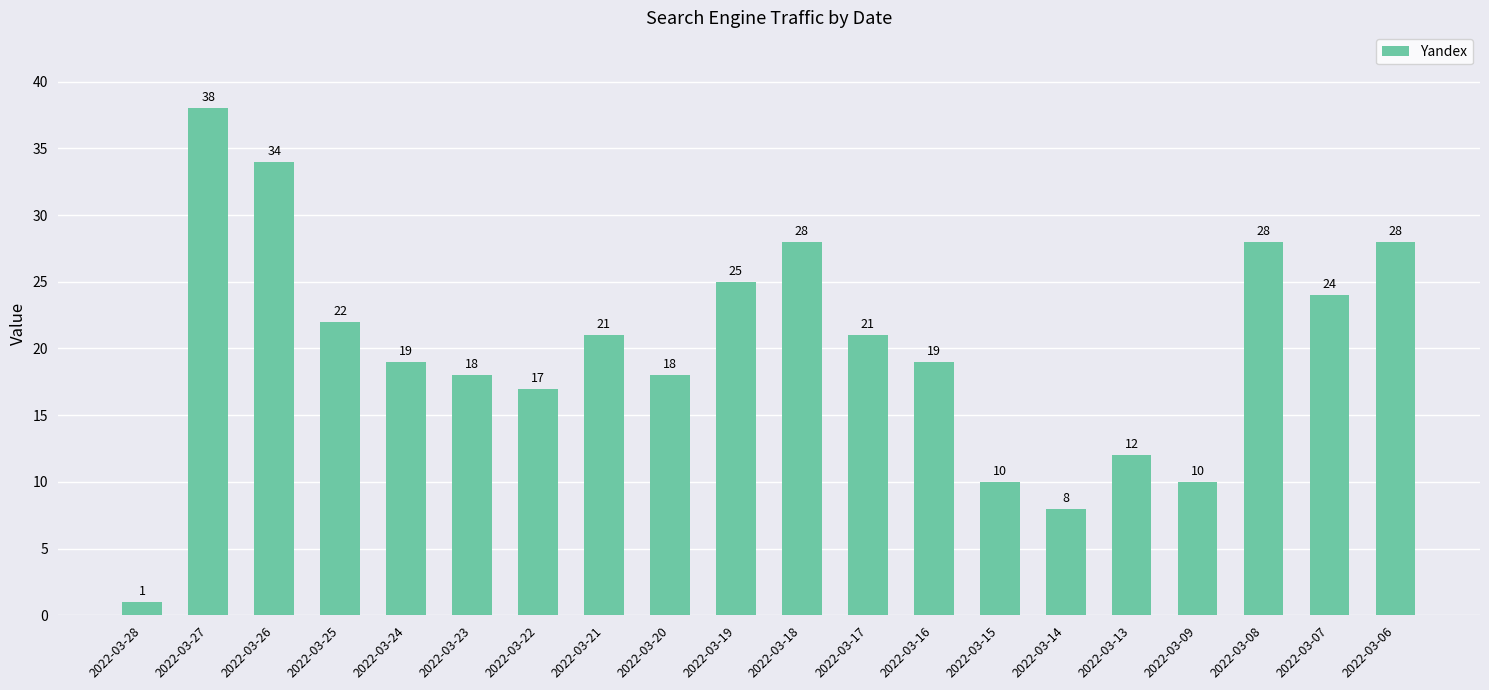

What is the minimum value shown in the chart?

1